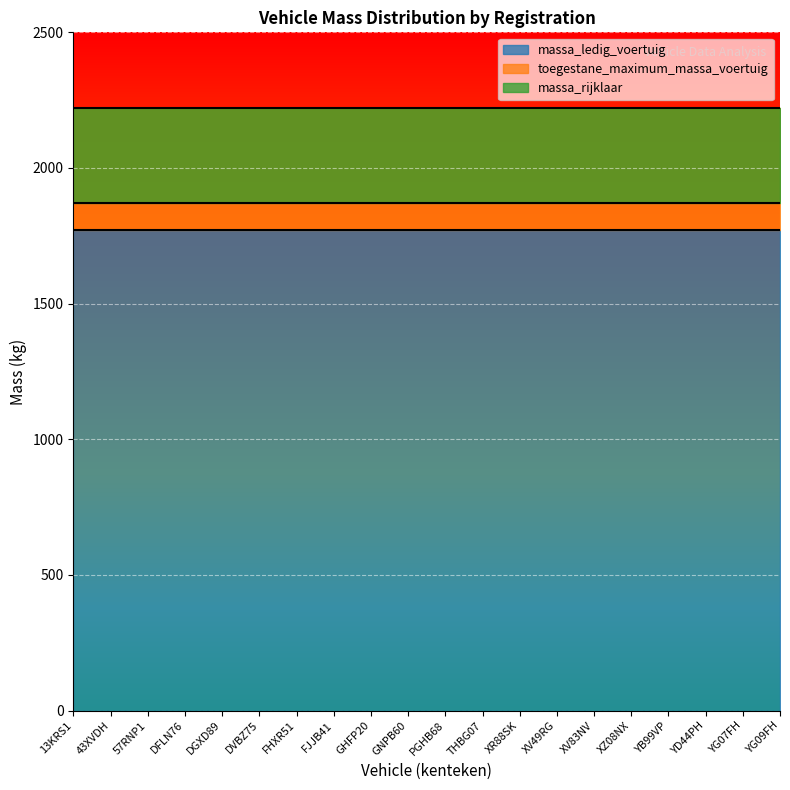

How many lines are shown in the chart?

3